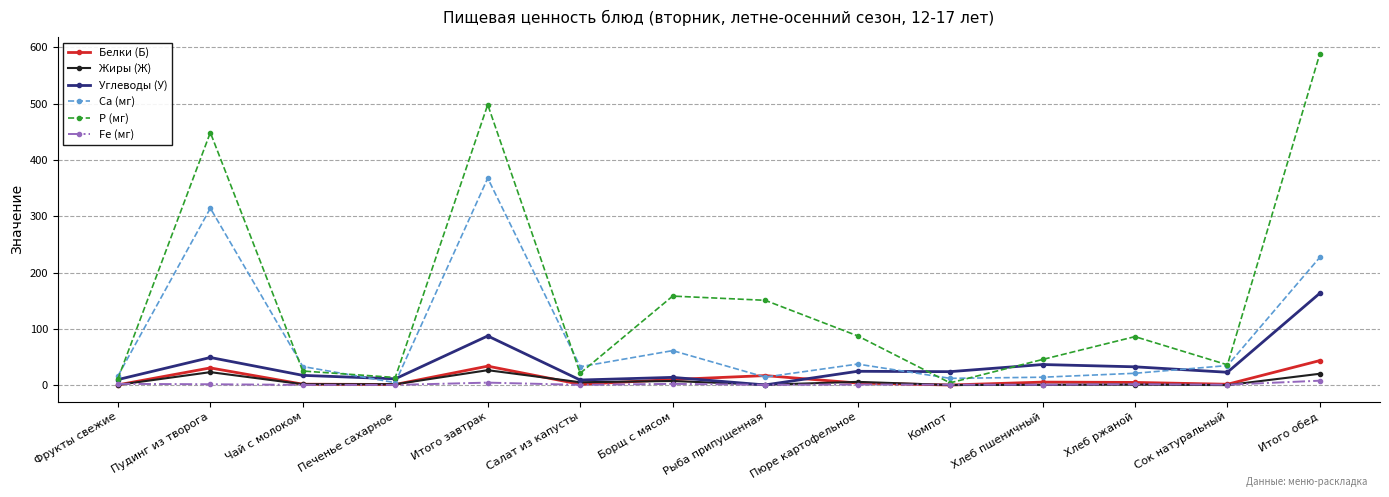

What is the greatest value displayed?

588.9